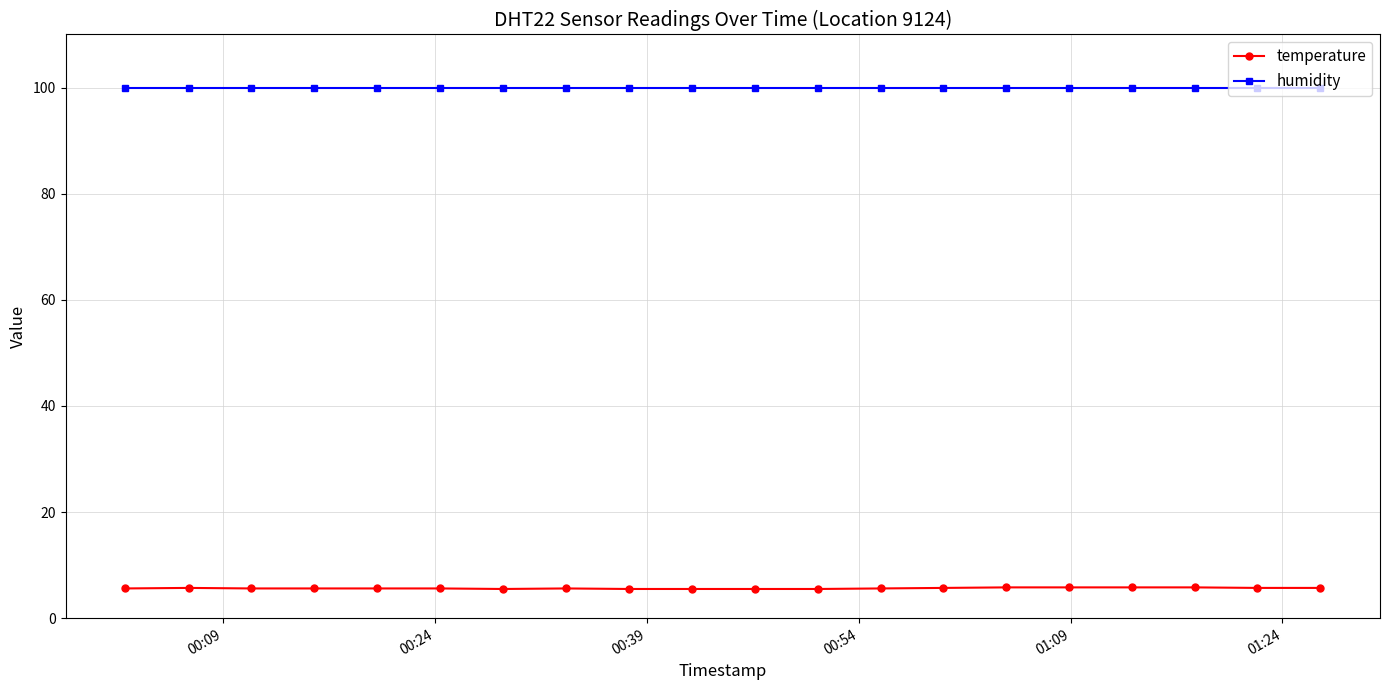

What is the greatest value displayed?

99.9